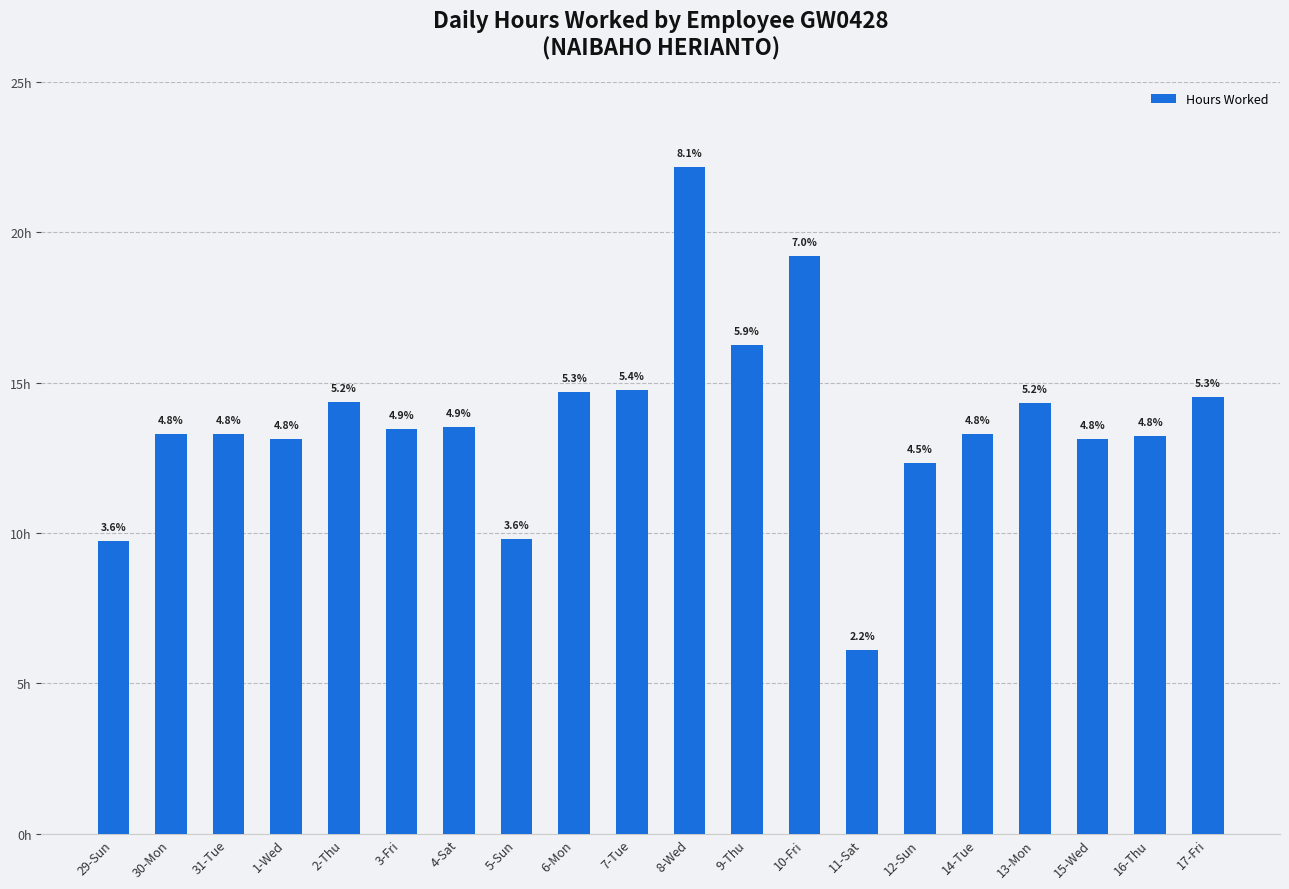

Rank the categories by value from highest to lowest.

8-Wed, 10-Fri, 9-Thu, 7-Tue, 6-Mon, 17-Fri, 2-Thu, 13-Mon, 4-Sat, 3-Fri, 30-Mon, 14-Tue, 31-Tue, 16-Thu, 15-Wed, 1-Wed, 12-Sun, 5-Sun, 29-Sun, 11-Sat